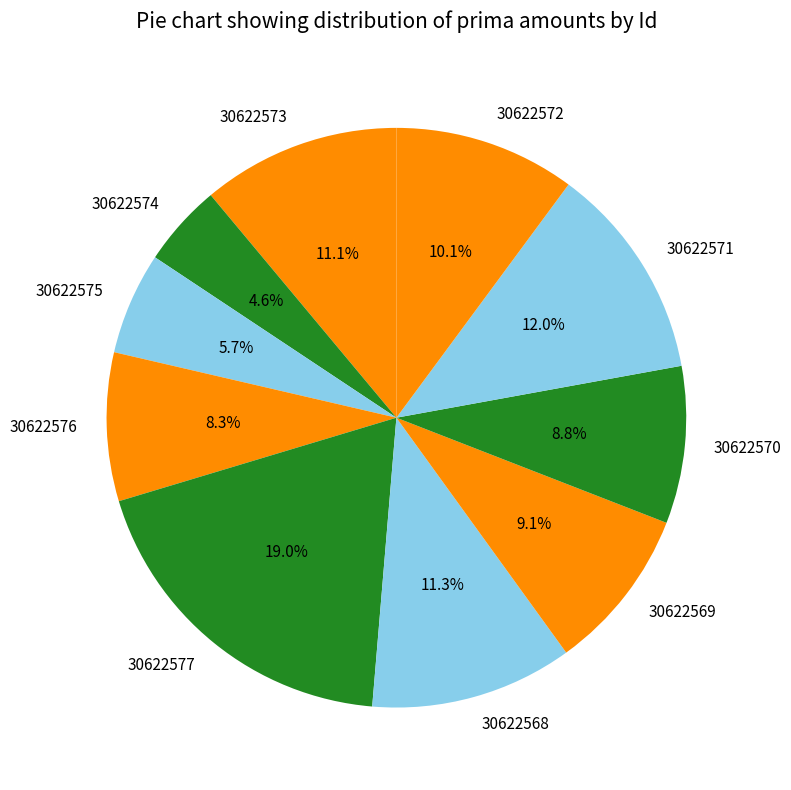

True or false: 30622569 accounts for 9% of the total.

True